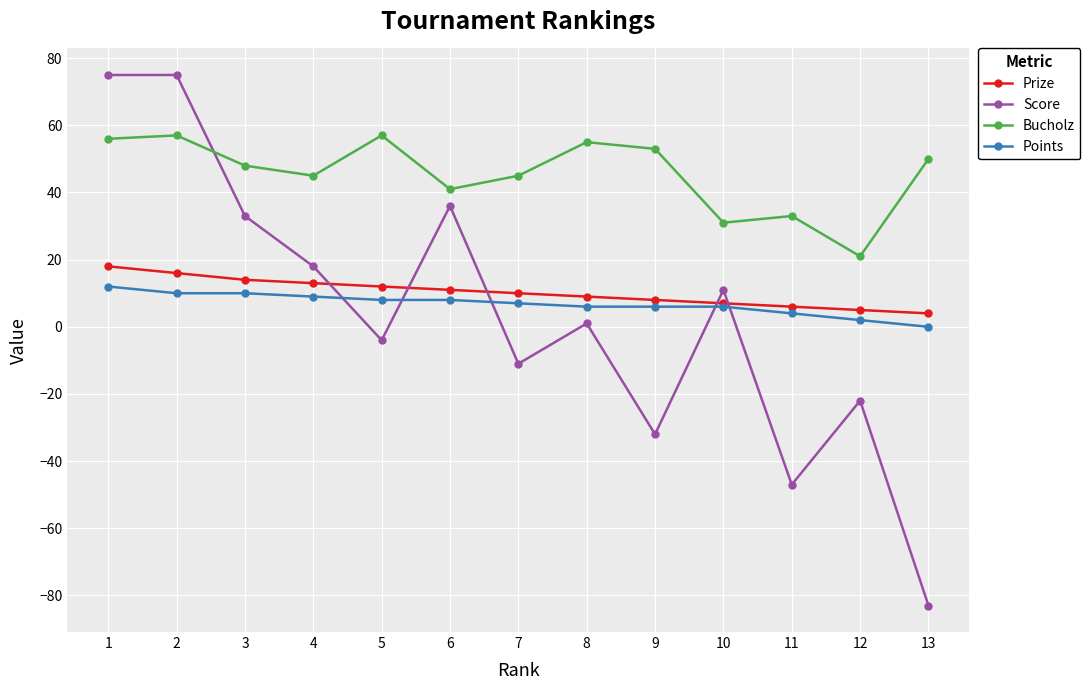

True or false: Prize has a value of 22 at 2.

False